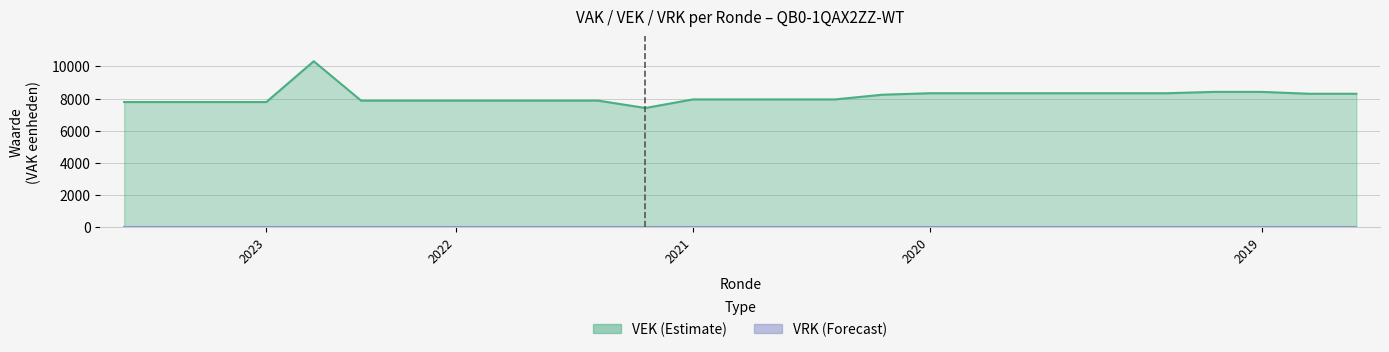

How many values exceed 7949?

12